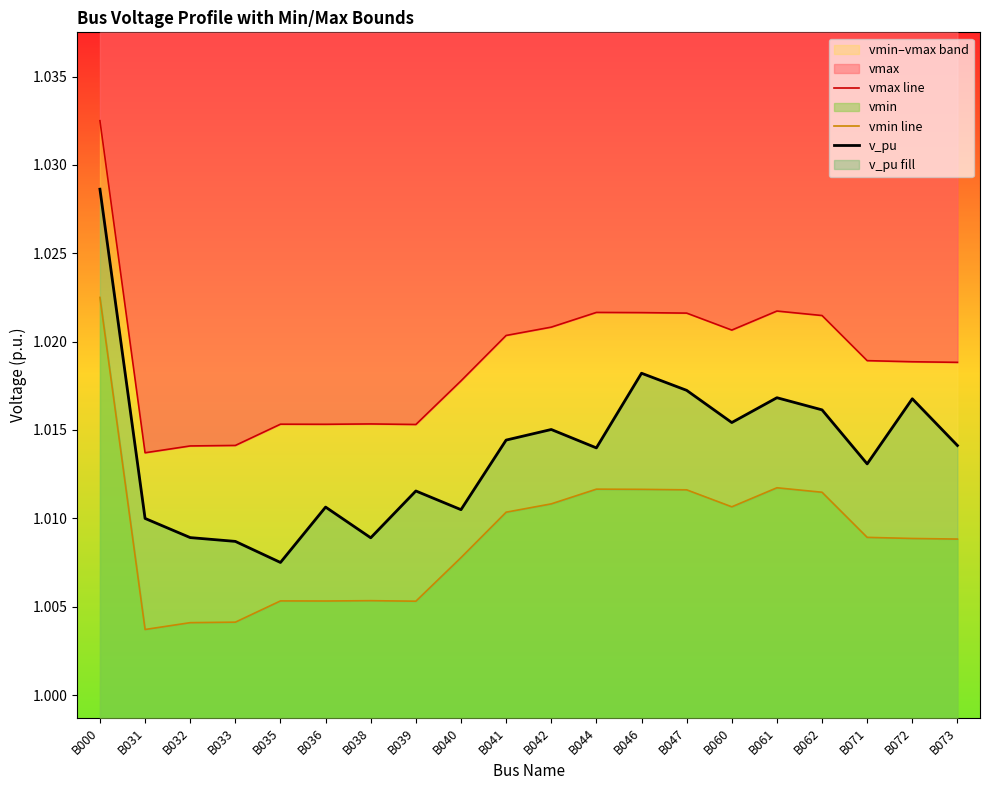

How many interior local peaks does the v_pu series have?

6